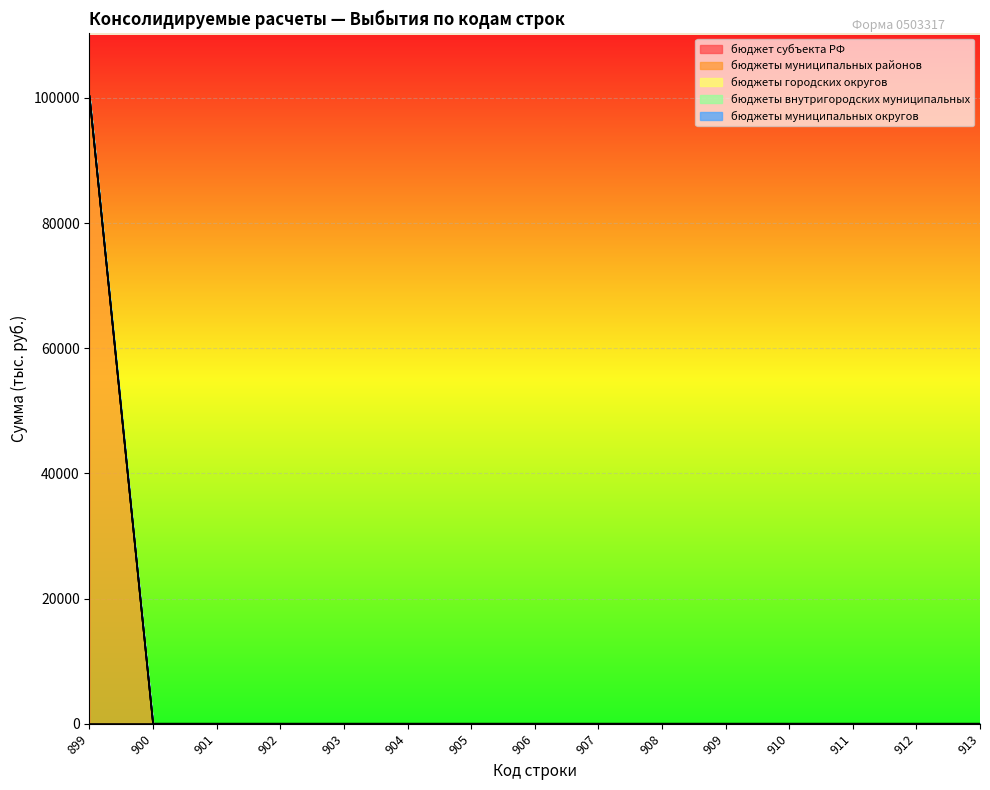

Reading right to left, transcribe all the data shown in this chart.

бюджет субъекта РФ: 0.0	0.0	0.0	0.0	0.0	0.0	0.0	0.0	0.0	0.0	0.0	0.0	0.0	0.0	0.0
бюджеты муниципальных районов: 0.0	0.0	0.0	0.0	0.0	0.0	0.0	0.0	0.0	0.0	0.0	0.0	0.0	0.0	100277.8
бюджеты городских округов: 0.0	0.0	0.0	0.0	0.0	0.0	0.0	0.0	0.0	0.0	0.0	0.0	0.0	0.0	0.0
бюджеты внутригородских муниципальных: 0.0	0.0	0.0	0.0	0.0	0.0	0.0	0.0	0.0	0.0	0.0	0.0	0.0	0.0	0.0
бюджеты муниципальных округов: 0.0	0.0	0.0	0.0	0.0	0.0	0.0	0.0	0.0	0.0	0.0	0.0	0.0	0.0	0.0